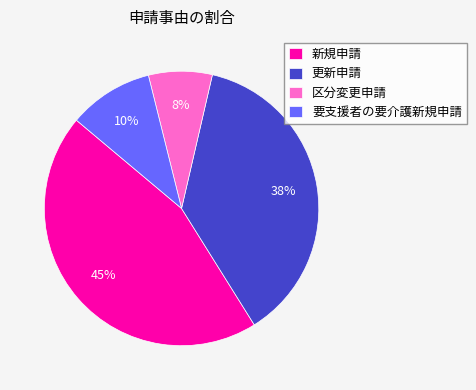

Which slice is the largest?

新規申請